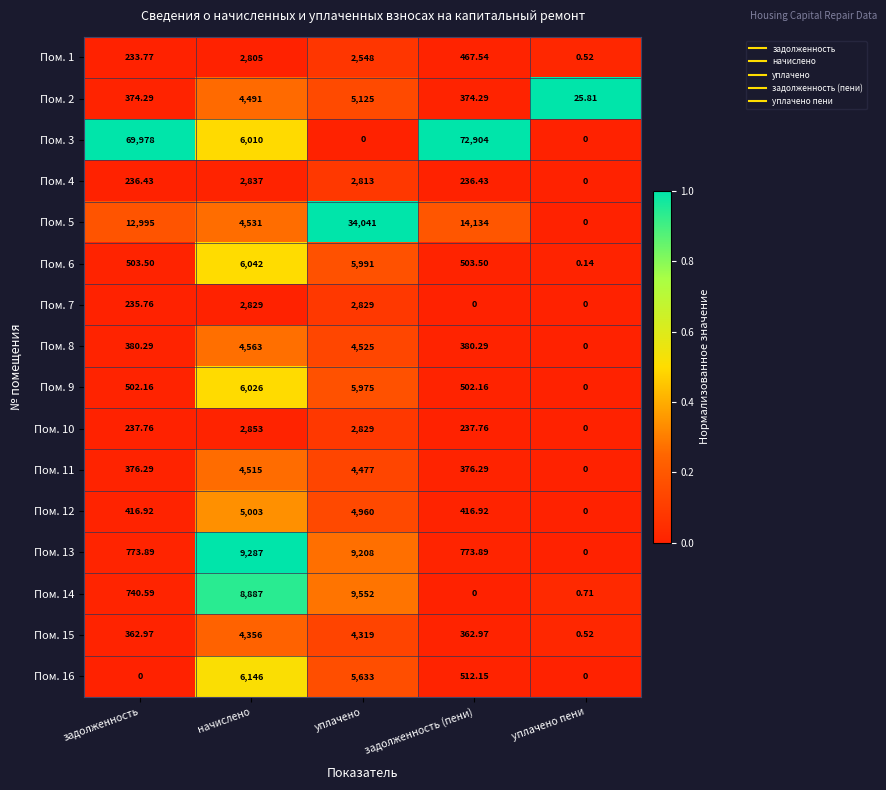

At which label does Пом. 16 reach its peak?

начислено